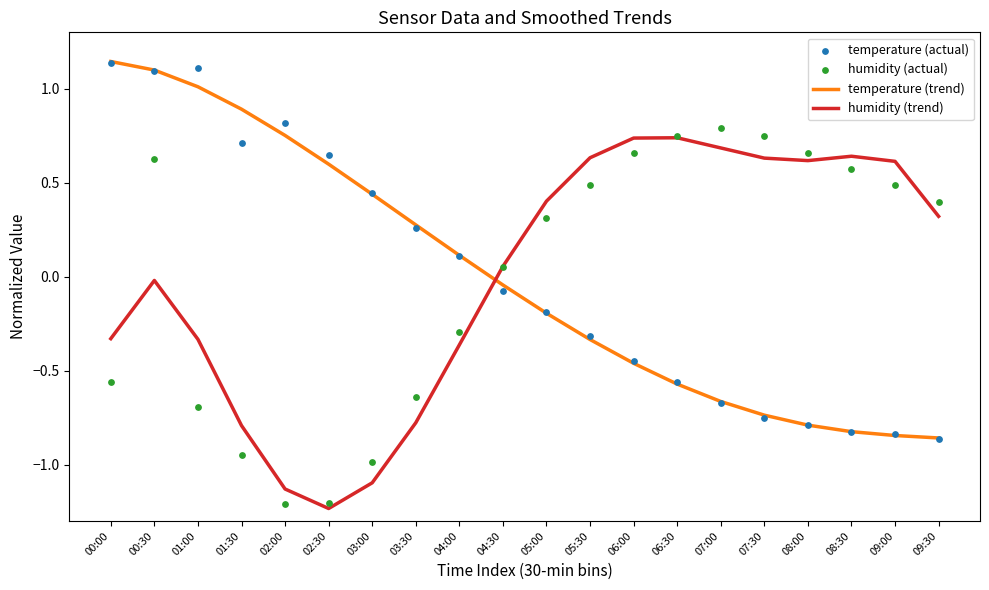

What is the total value across all series at 01:00?

1.1